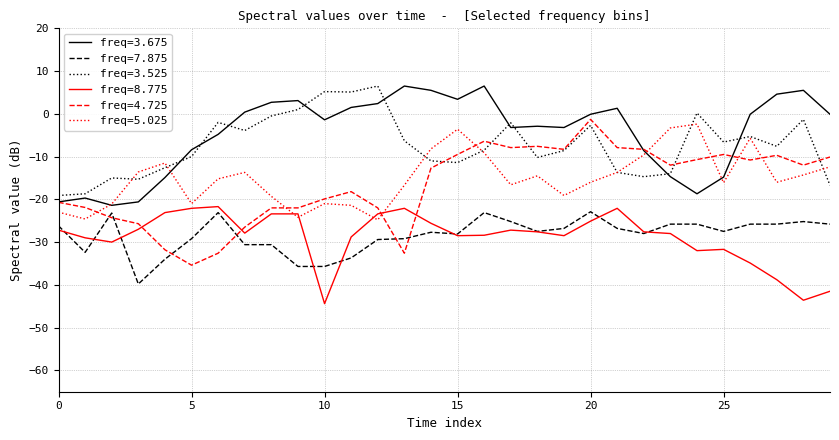

Does the chart display data point markers on the line(s)?

No